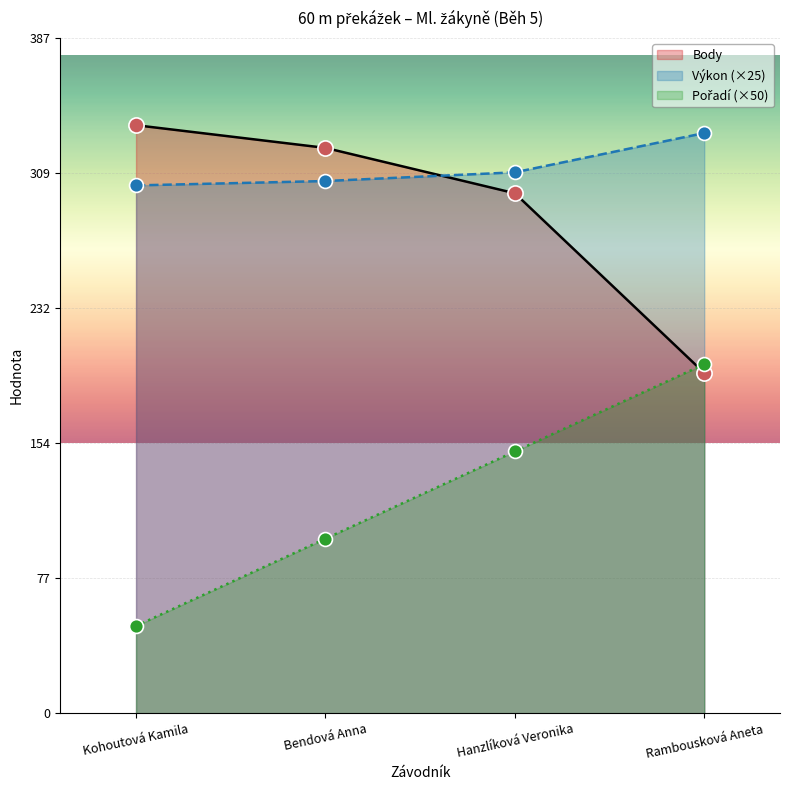

At which category is the sum across all series the highest?

Hanzlíková Veronika